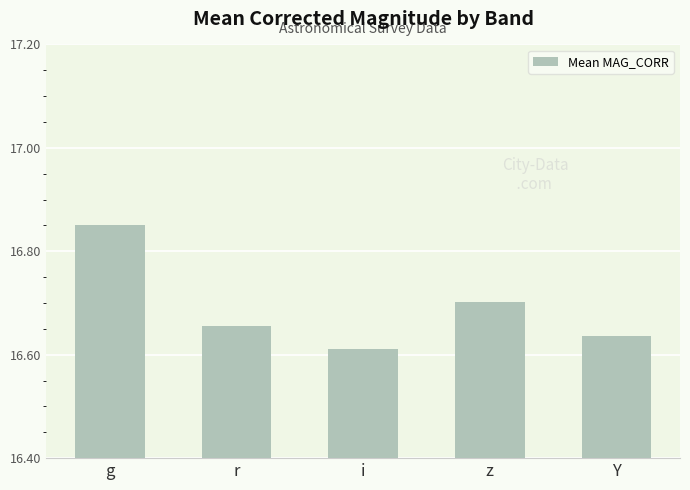

What is the difference between the maximum and minimum values?

0.2